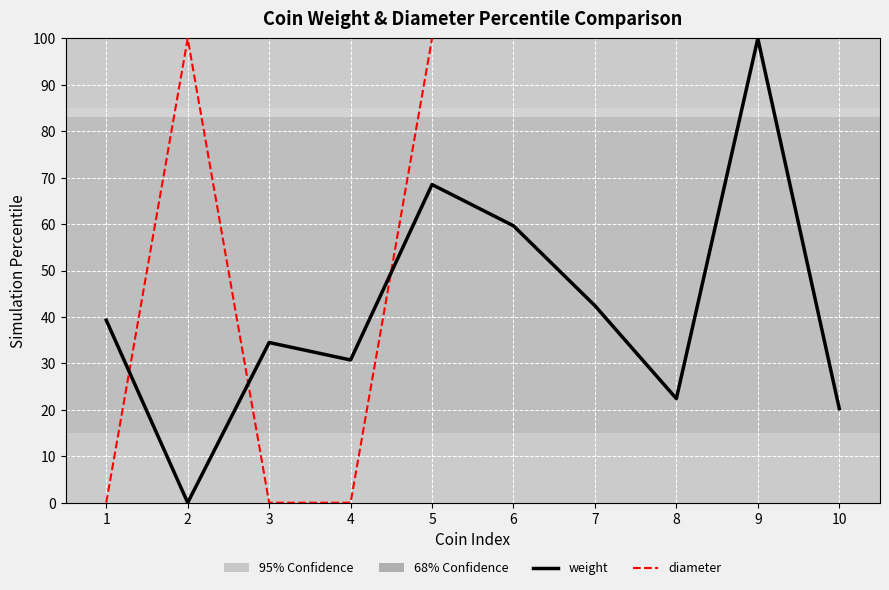

How many positive values does the weight series have?

9